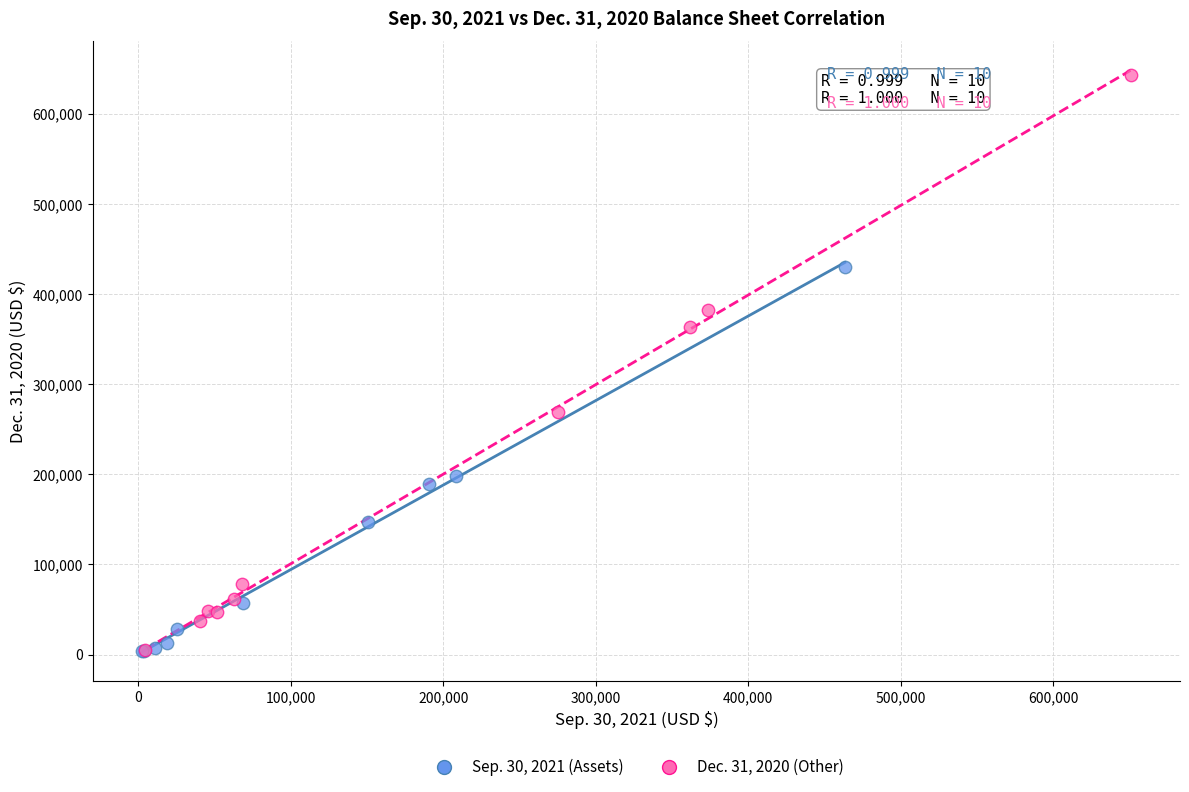

Which series contains the highest Y value?

Dec. 31, 2020 (Other)